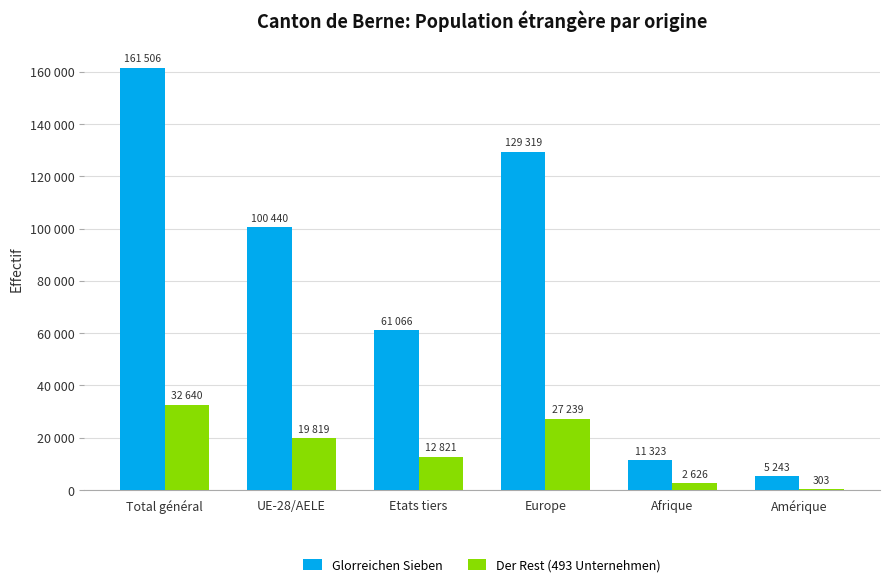

Are the bars horizontal?

No